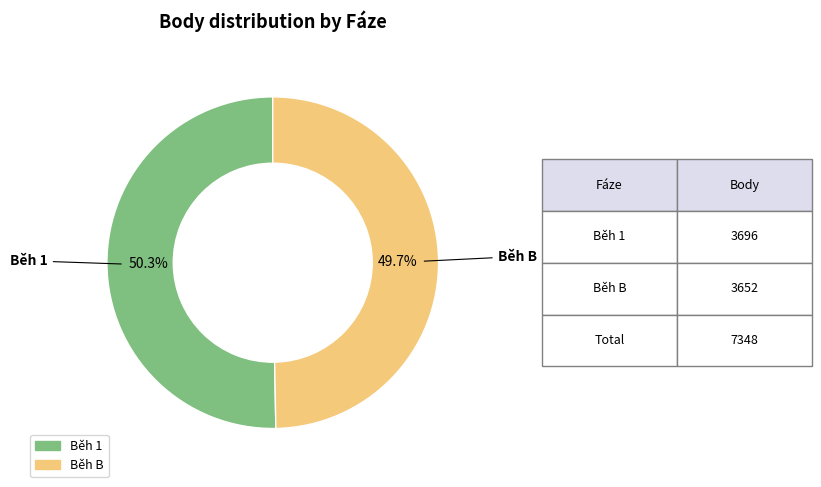

Is there any slice that represents more than half of the pie?

Yes